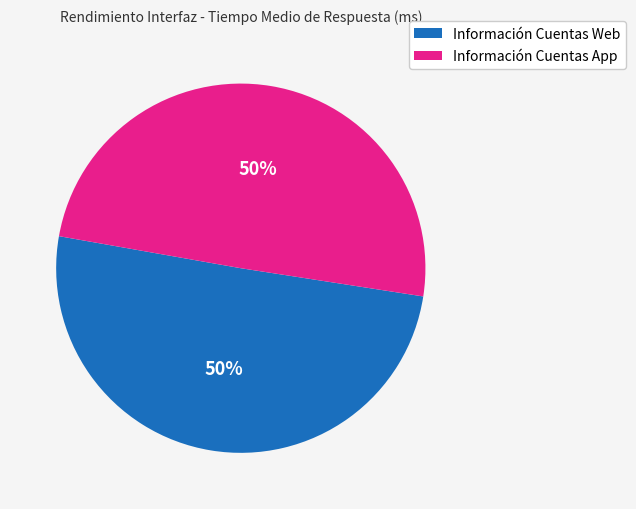

Count the number of slices in the pie.

2